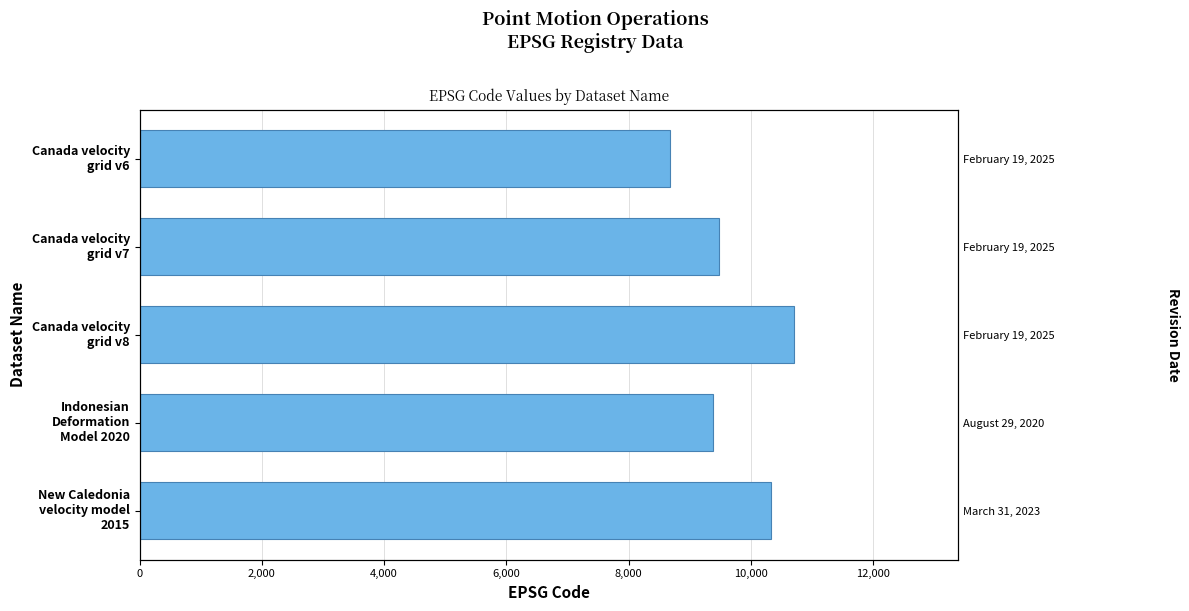

How many data points does each series have?

5